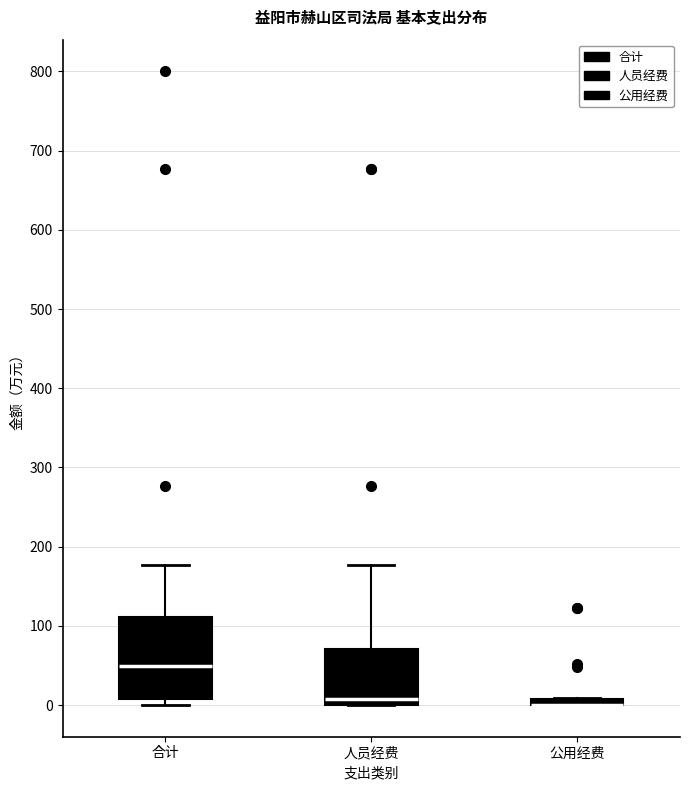

Where is the lower edge of the box for 合计 on the y-axis? The values are not printed on the chart, so give them approximately, as read against the axis.

10